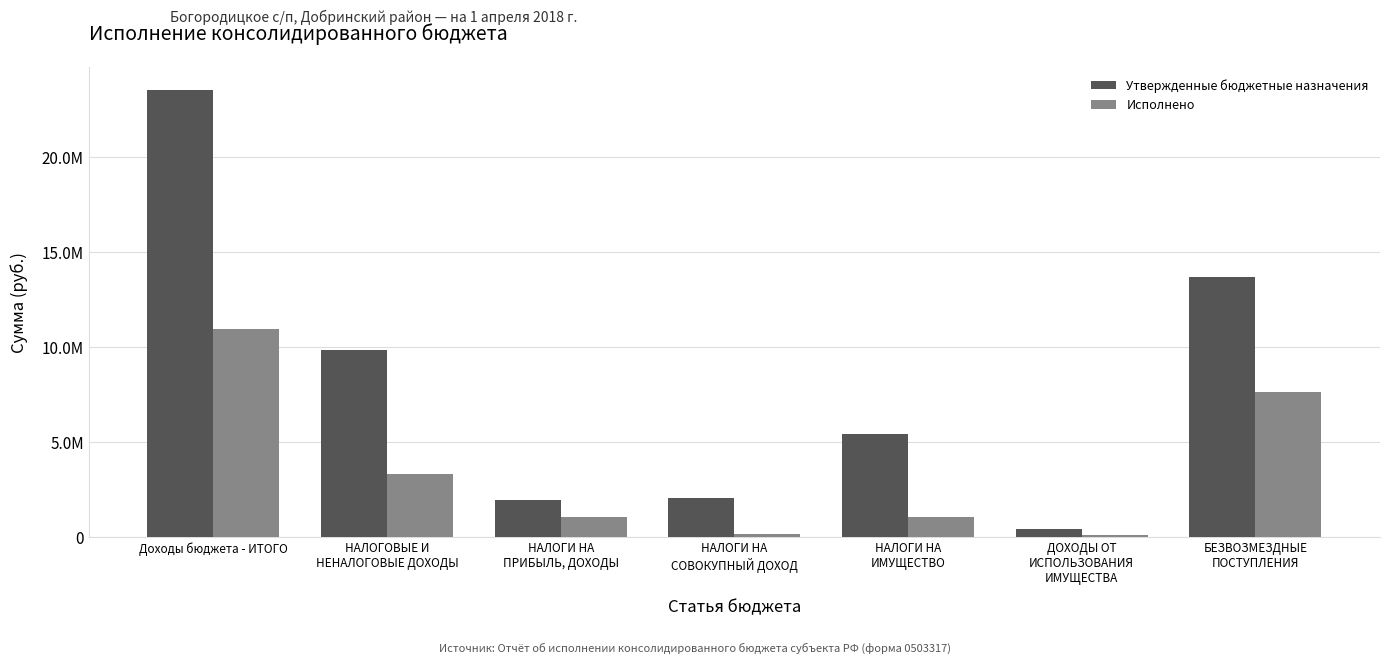

At which category does the chart reach its minimum across all series?

ДОХОДЫ ОТ
ИСПОЛЬЗОВАНИЯ
ИМУЩЕСТВА